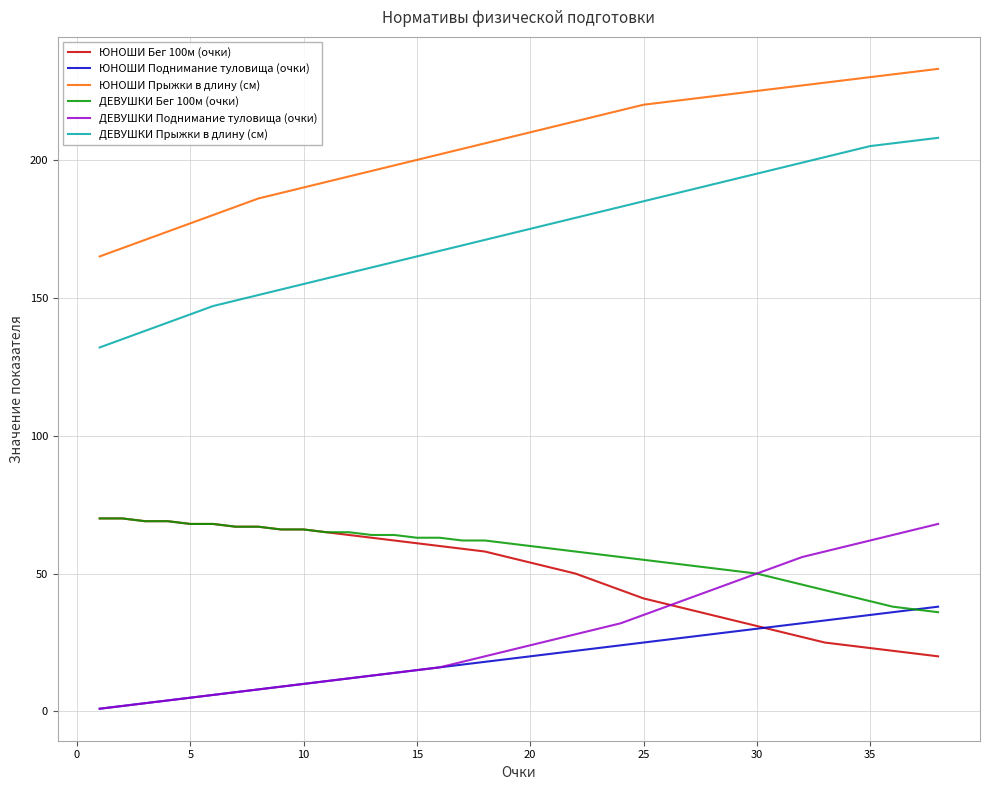

True or false: ЮНОШИ Прыжки в длину (см) and ДЕВУШКИ Поднимание туловища (очки) intersect in this chart.

False